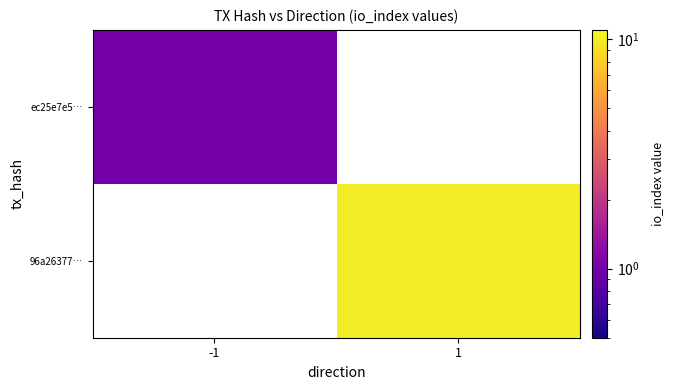

Which has a higher value, -1 or 1?

1